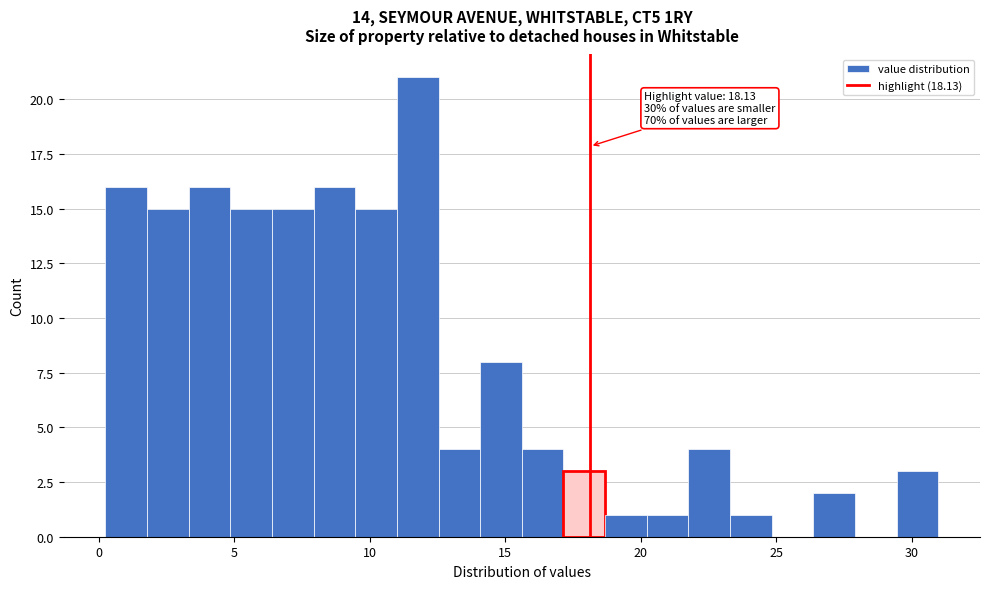

Around what value on the x-axis is the tallest bar? Give the approximate position of its centre, as read against the axis.

12.0